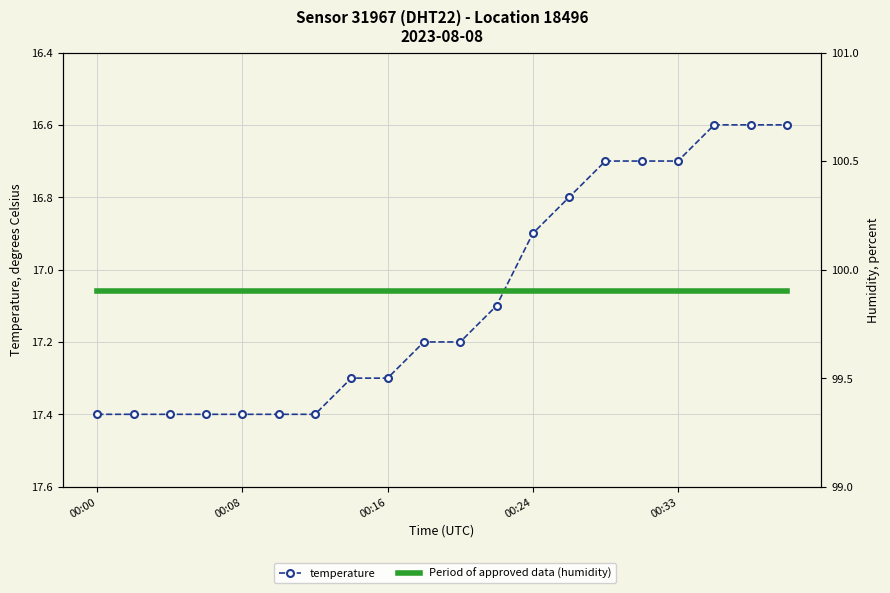

At how many categories does at least one series exceed 21?

20